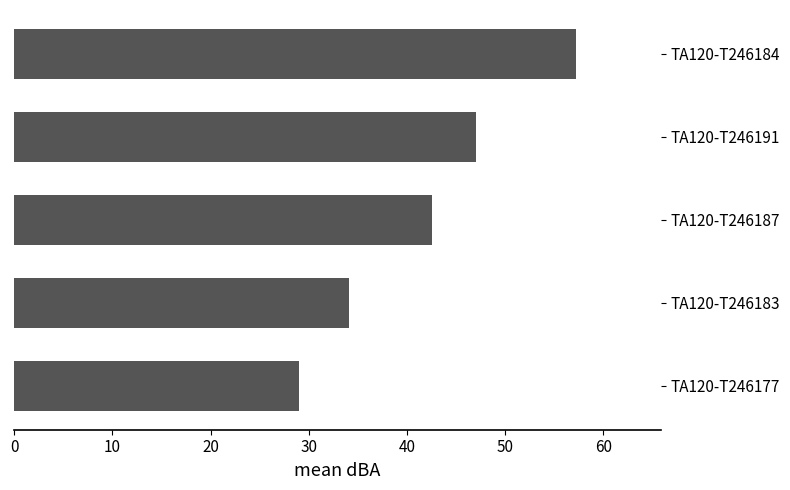

True or false: the data shows 34.1 at TA120-T246183.

True